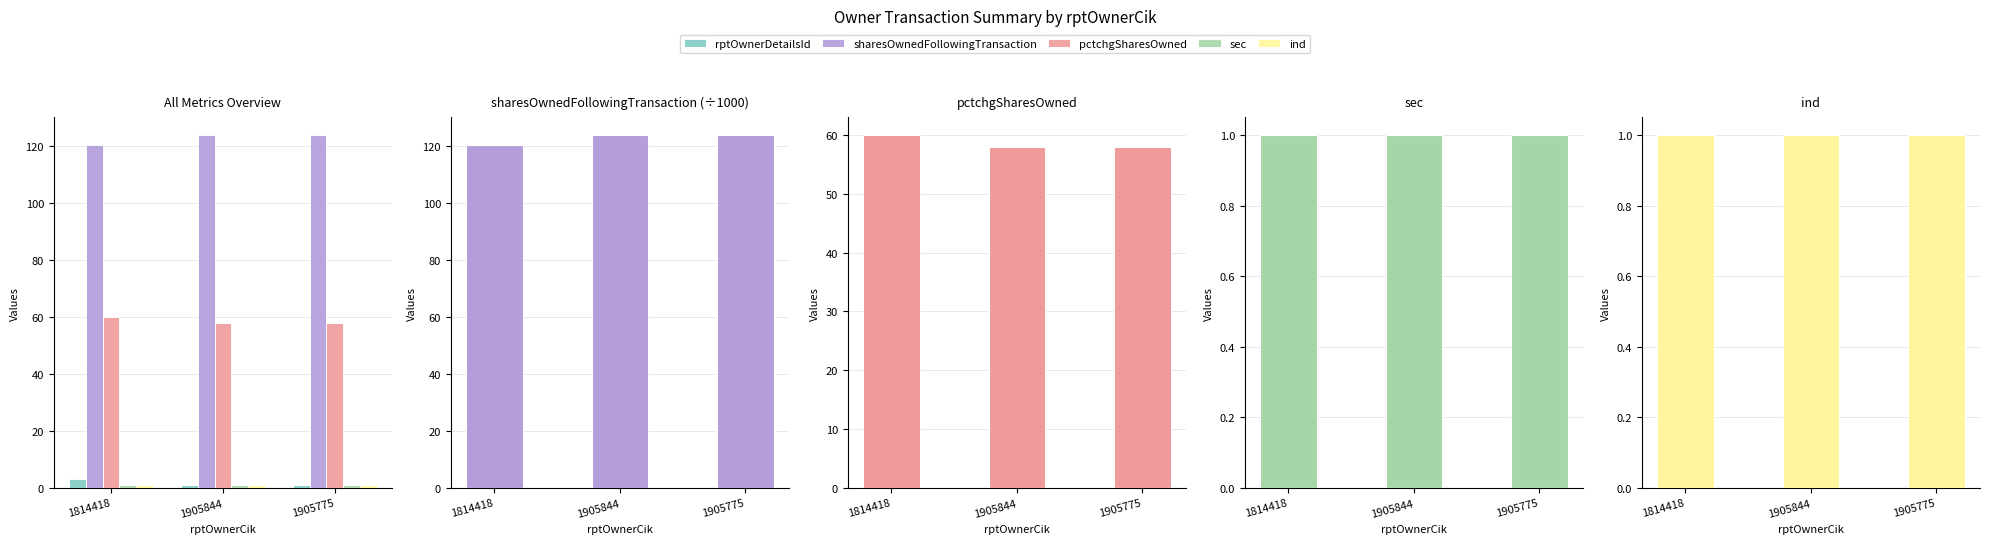

Between 1905844 and 1905775, which series saw the biggest shift?

rptOwnerDetailsId